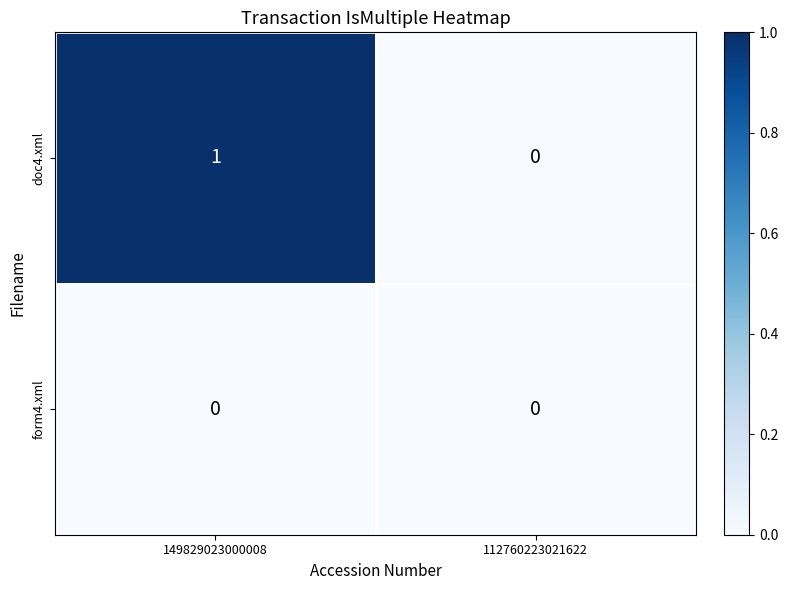

Reading left to right, what are all the values shown in this chart?

doc4.xml: 149829023000008=1	112760223021622=0
form4.xml: 149829023000008=0	112760223021622=0